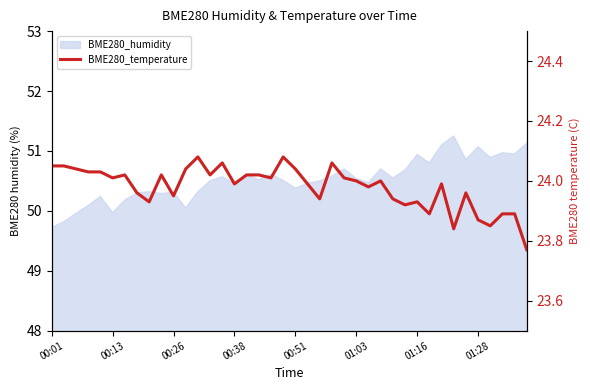

How many data points does each series have?

40